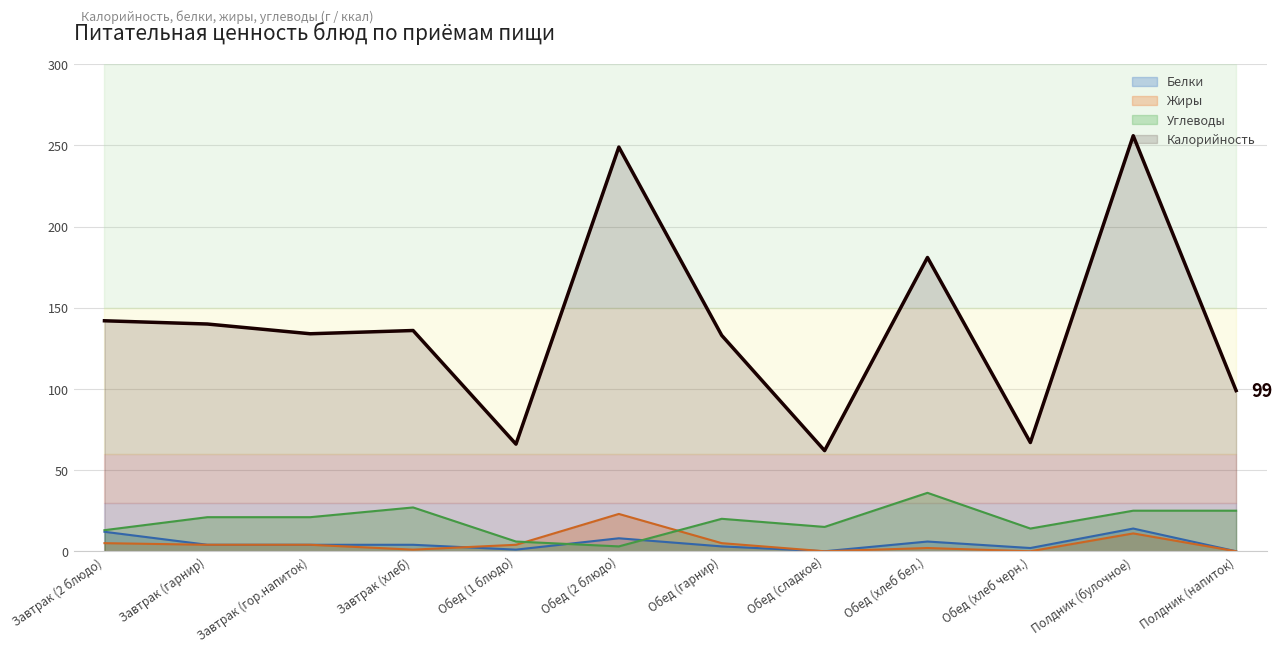

True or false: Калорийность and Белки intersect in this chart.

False